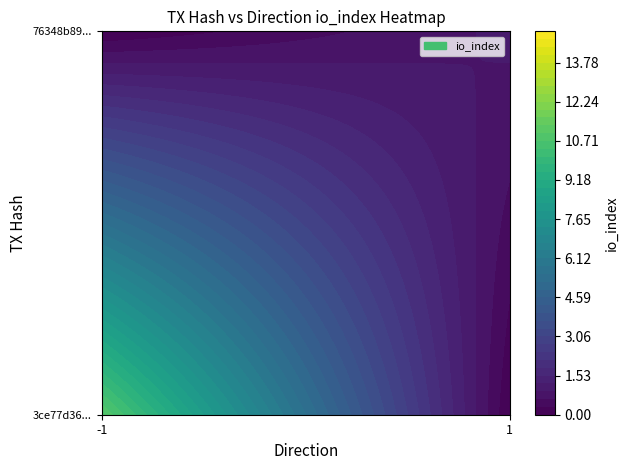

How many values in 3ce77d363166a5b32dd20cf9291e0cb7d76ad0f are above zero?

1